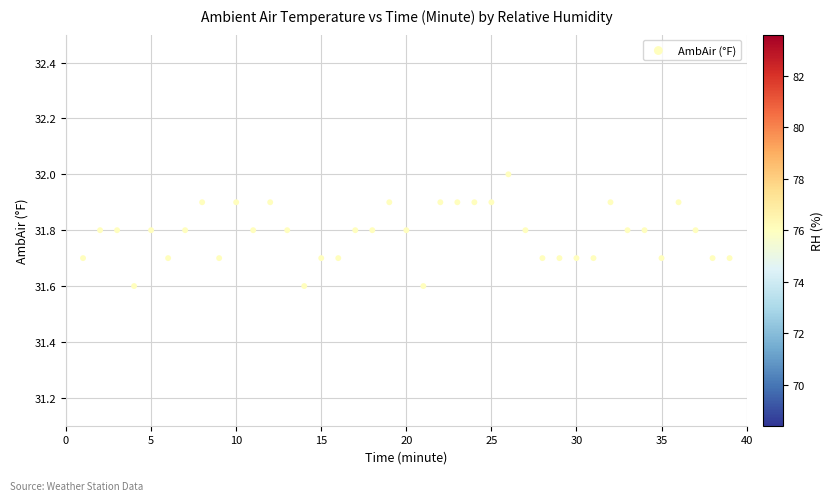

What is the range of Y values (max minus min)?

0.4